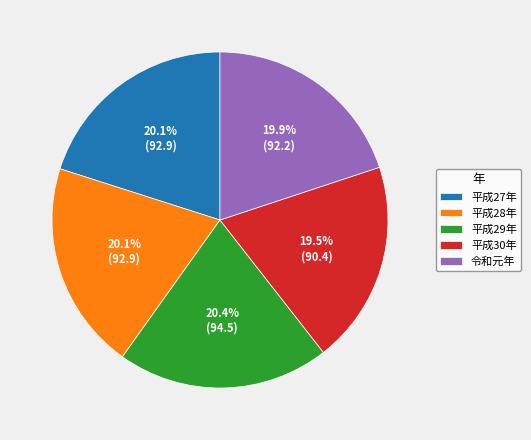

What is the ratio of the value at 平成29年 to the value at 平成27年?

1.0